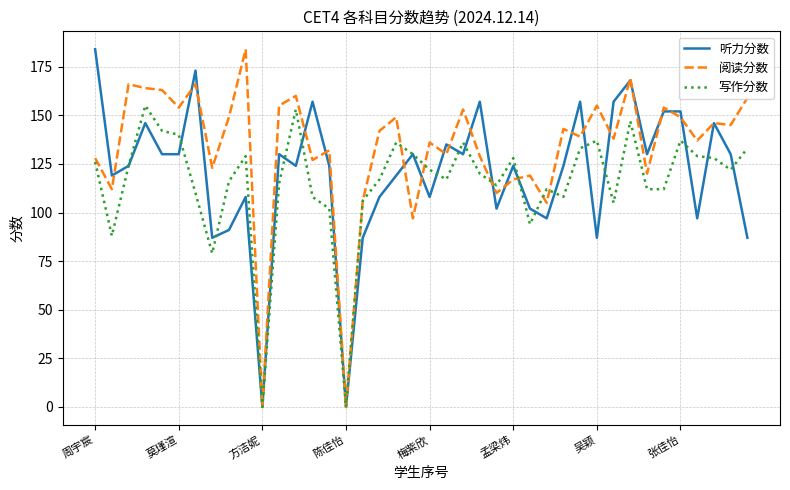

How many series are shown in this chart?

3